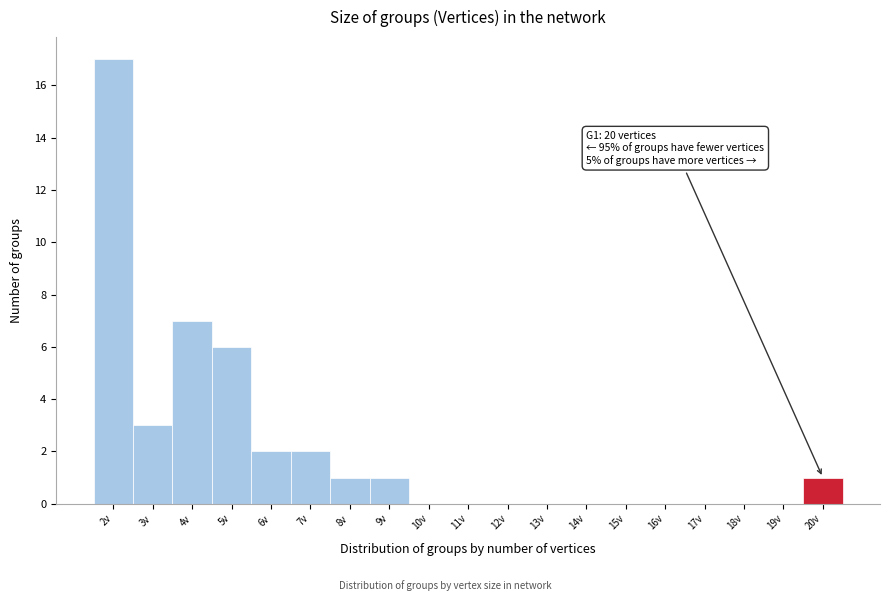

Over which range of the x-axis is the bar tallest?

1.5 to 2.5